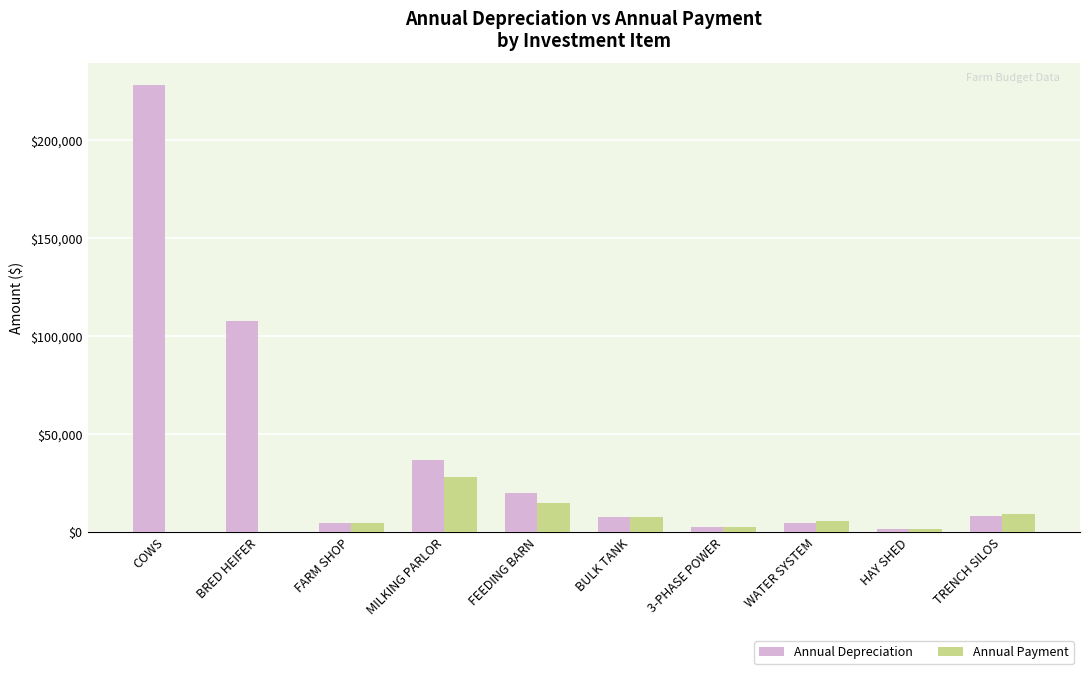

Which series has the largest range (max minus min)?

Annual Depreciation